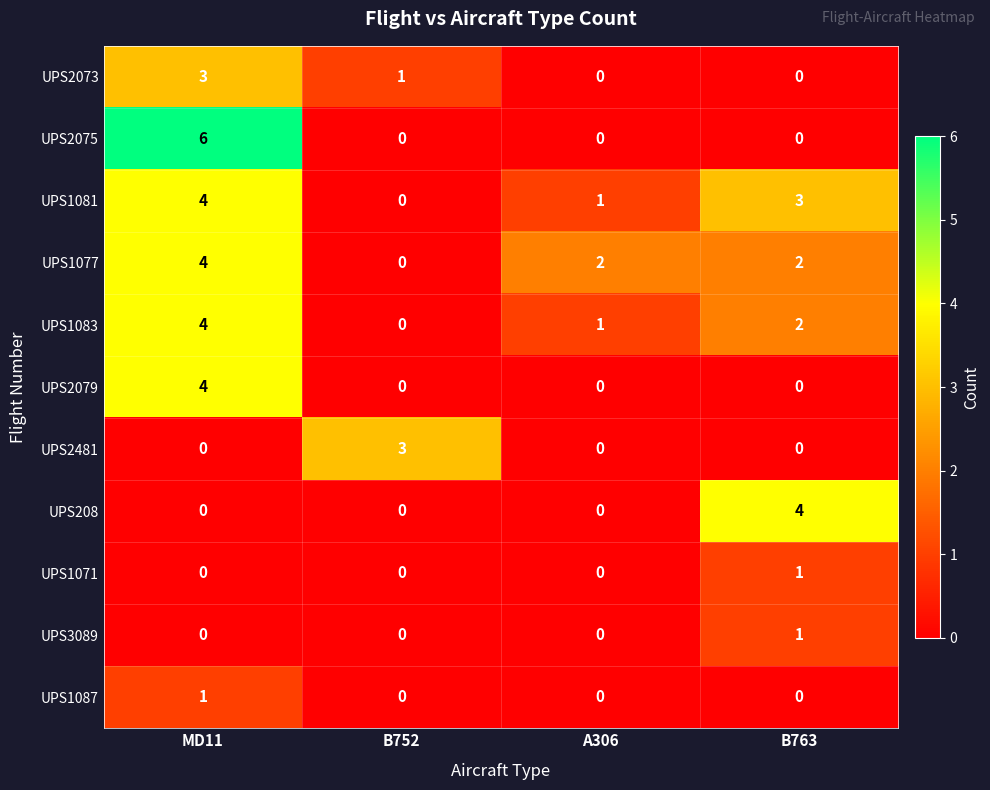

How many positive values does the UPS2481 series have?

1